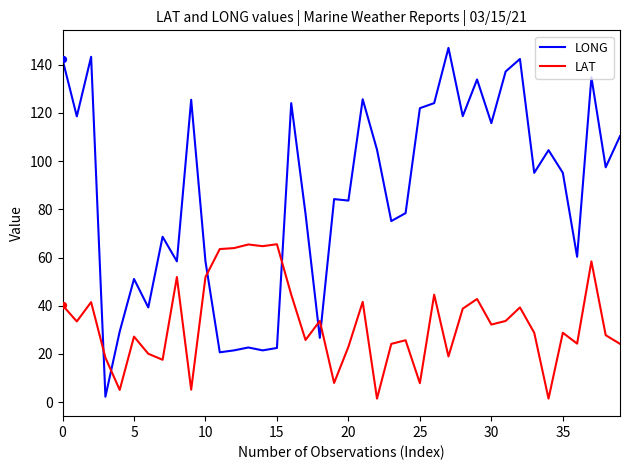

What are all the series names shown in the legend?

LONG, LAT